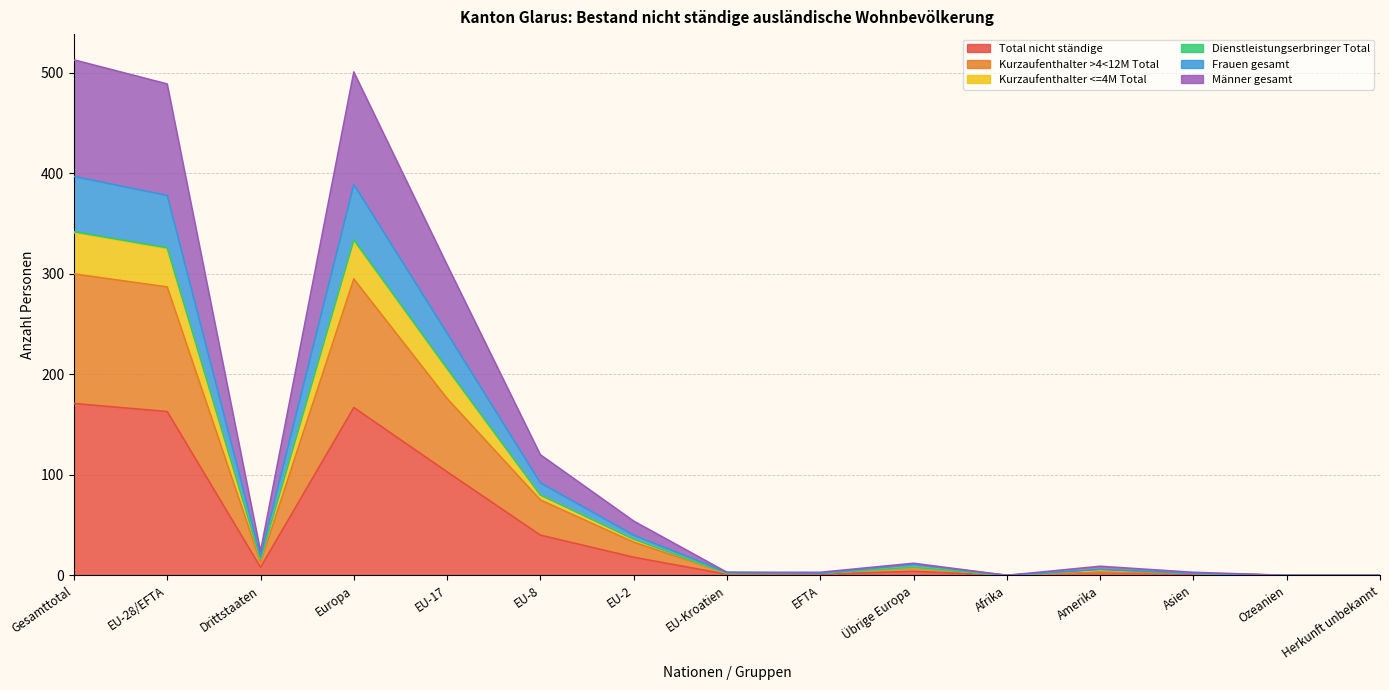

Does the chart have visible grid lines?

Yes